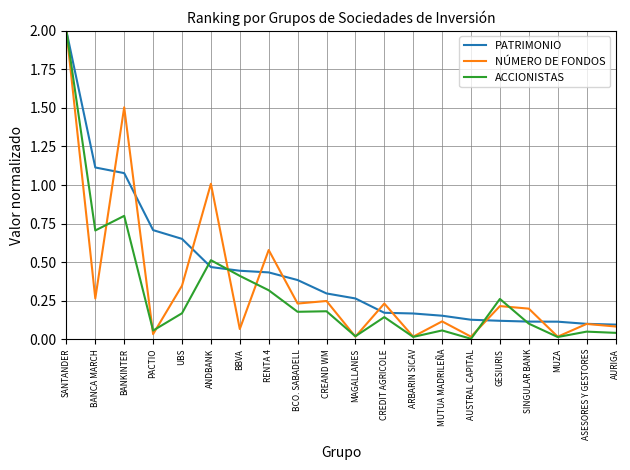

The PATRIMONIO series shows 0.4 at BCO. SABADELL. True or false?

True